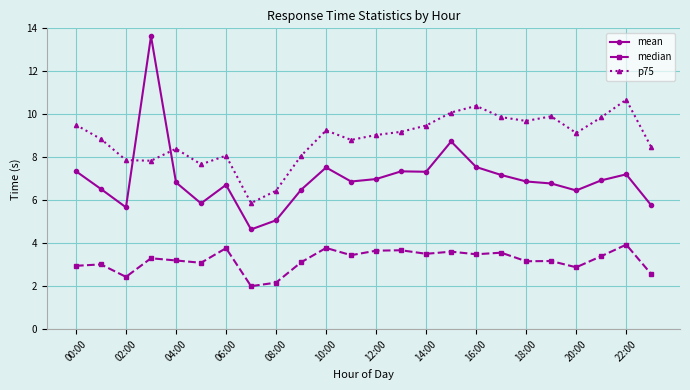

What is the value of the median point at the 6th from the left?

3.1